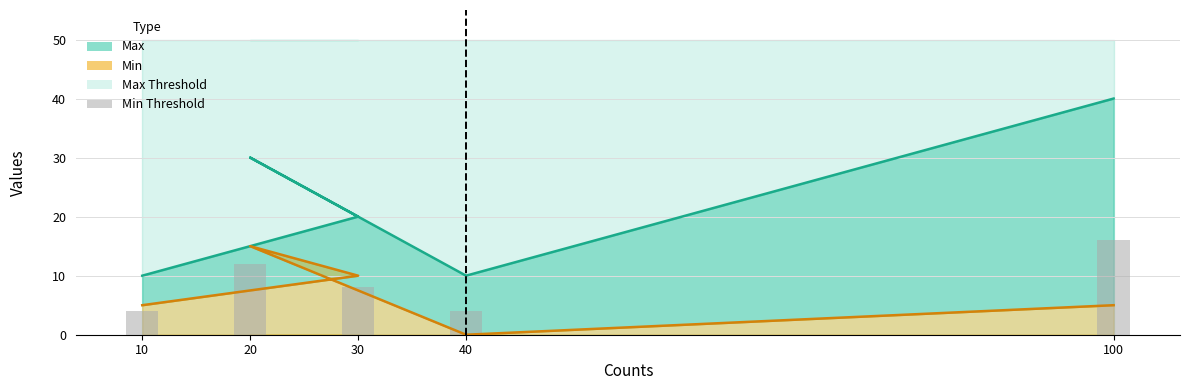

Does the chart contain any negative values?

No